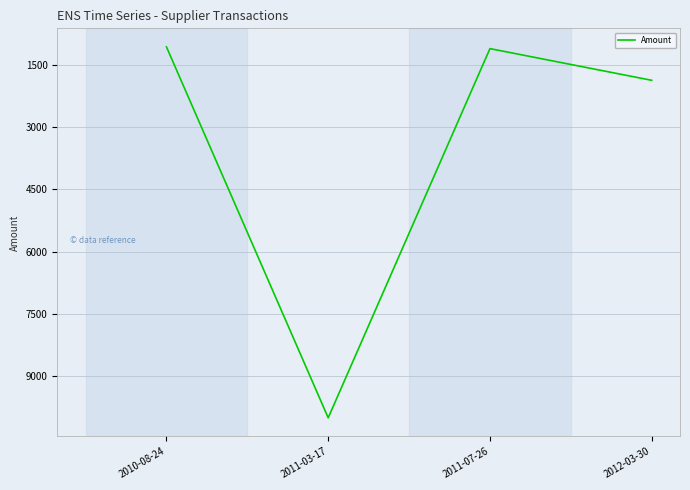

At which category does the chart reach its peak across all series?

2011-03-17